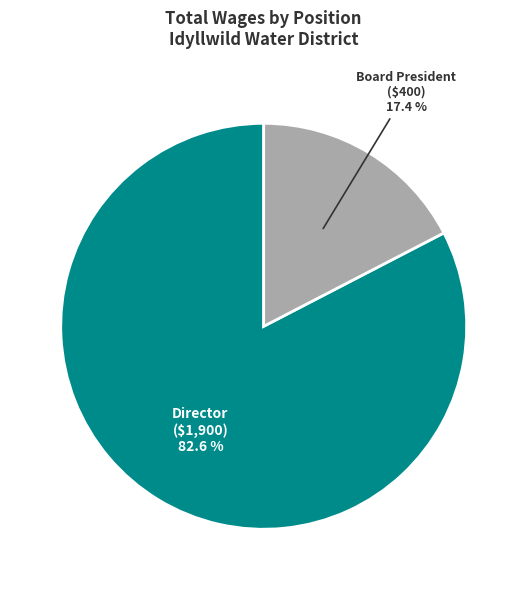

Is there any slice that represents more than half of the pie?

Yes